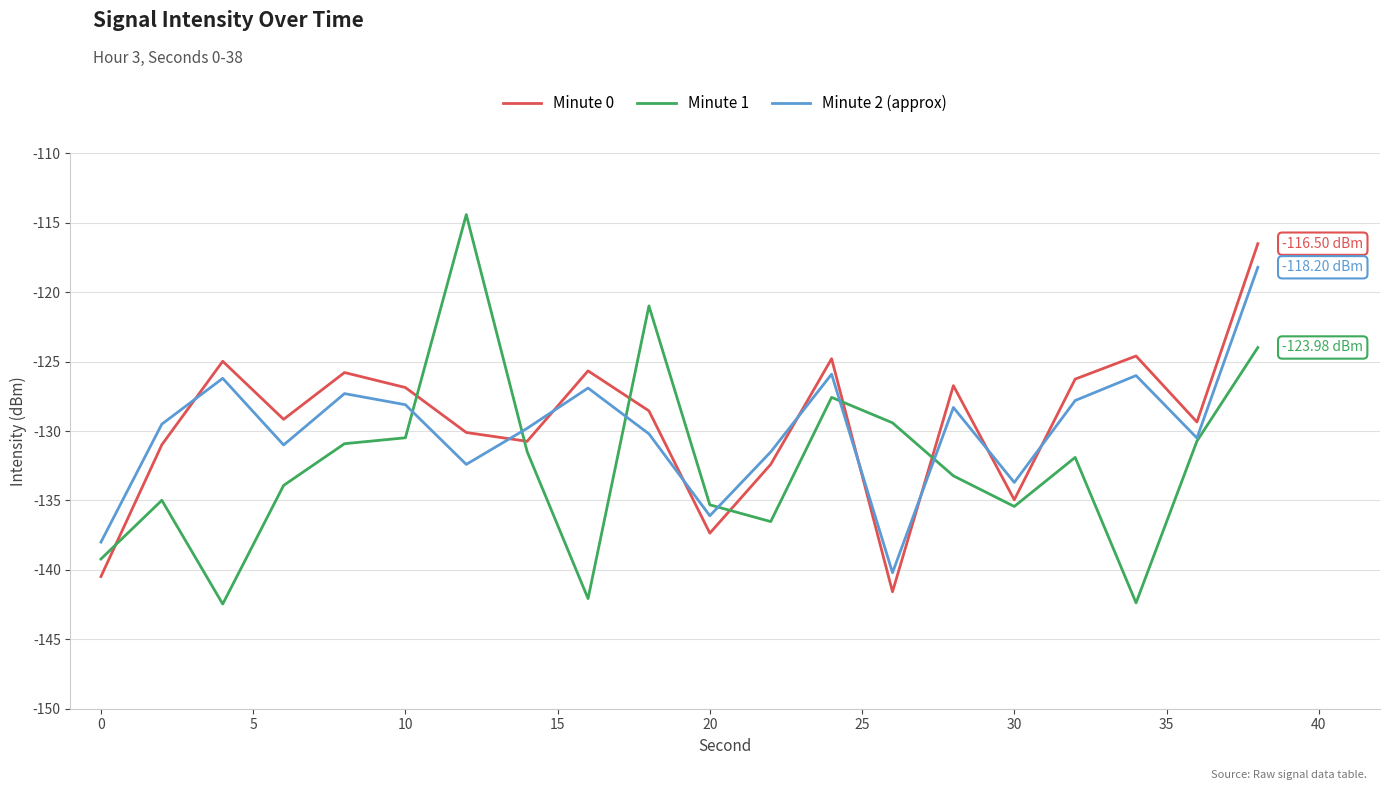

How many times do Minute 0 and Minute 1 cross each other?

7